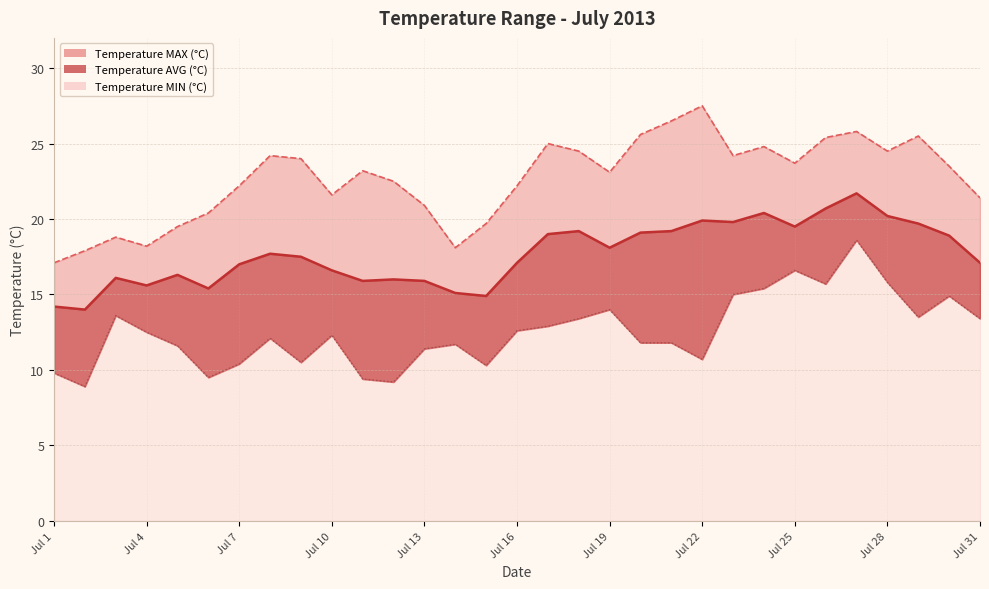

How many categories are shown in the chart?

31